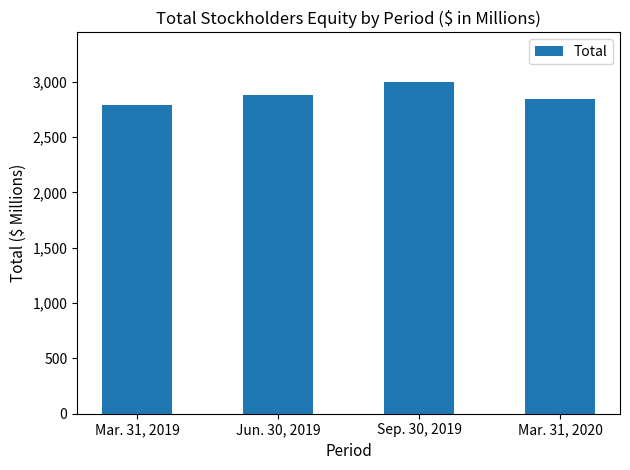

Are the bars horizontal?

No